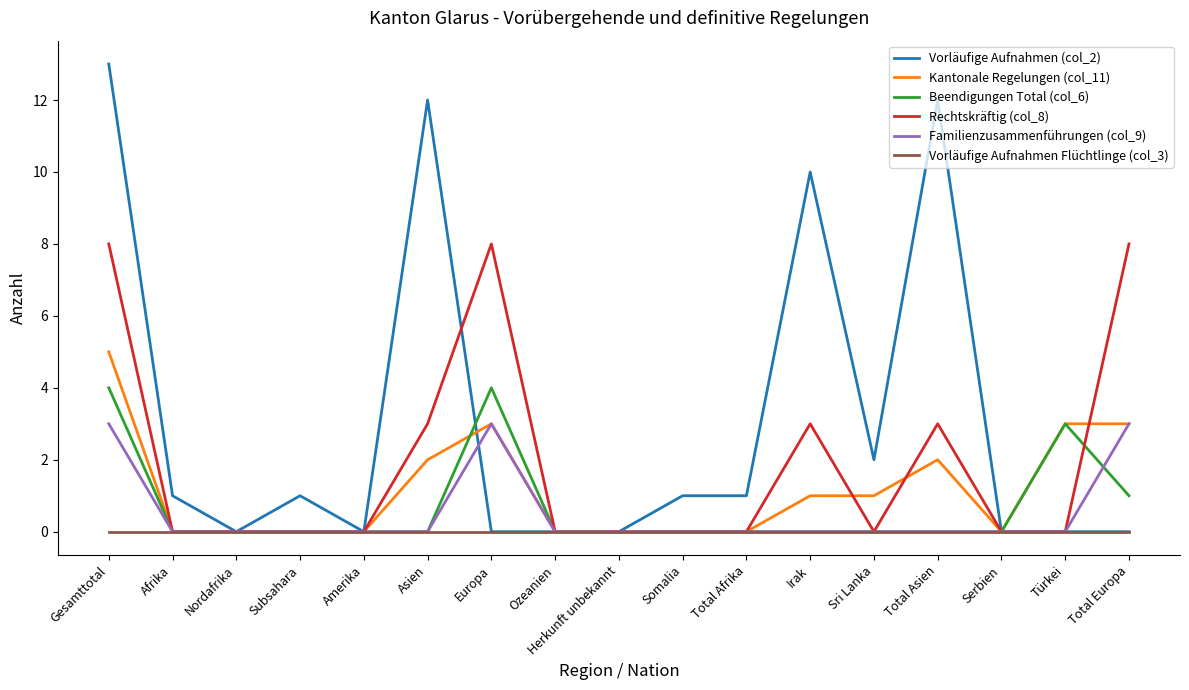

At Gesamttotal, list the series in order from largest to smallest.

Vorläufige Aufnahmen (col_2), Rechtskräftig (col_8), Kantonale Regelungen (col_11), Beendigungen Total (col_6), Familienzusammenführungen (col_9), Vorläufige Aufnahmen Flüchtlinge (col_3)